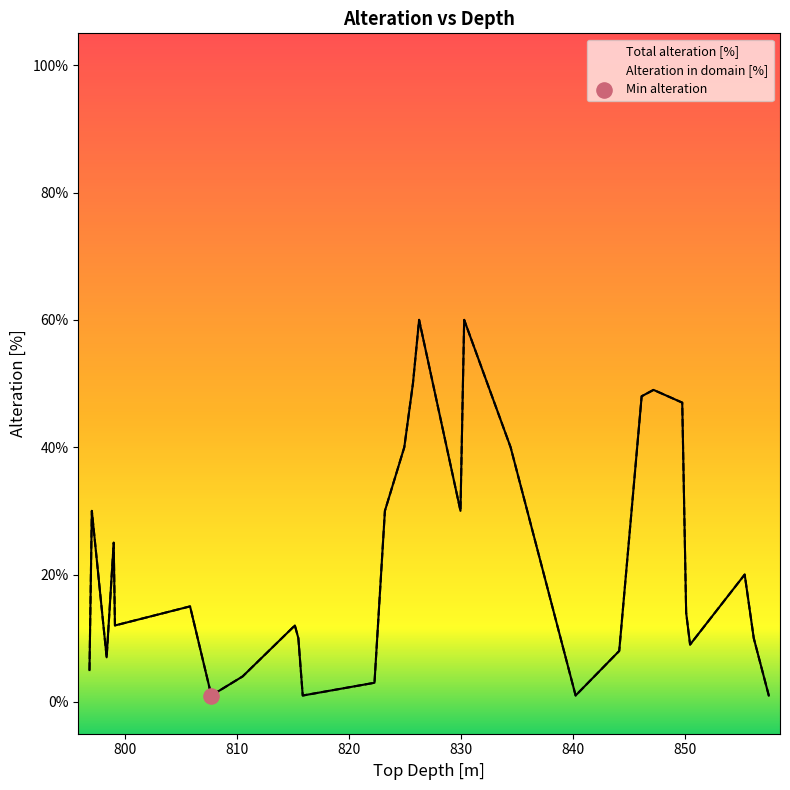

At which category is the sum across all series the highest?

826.26